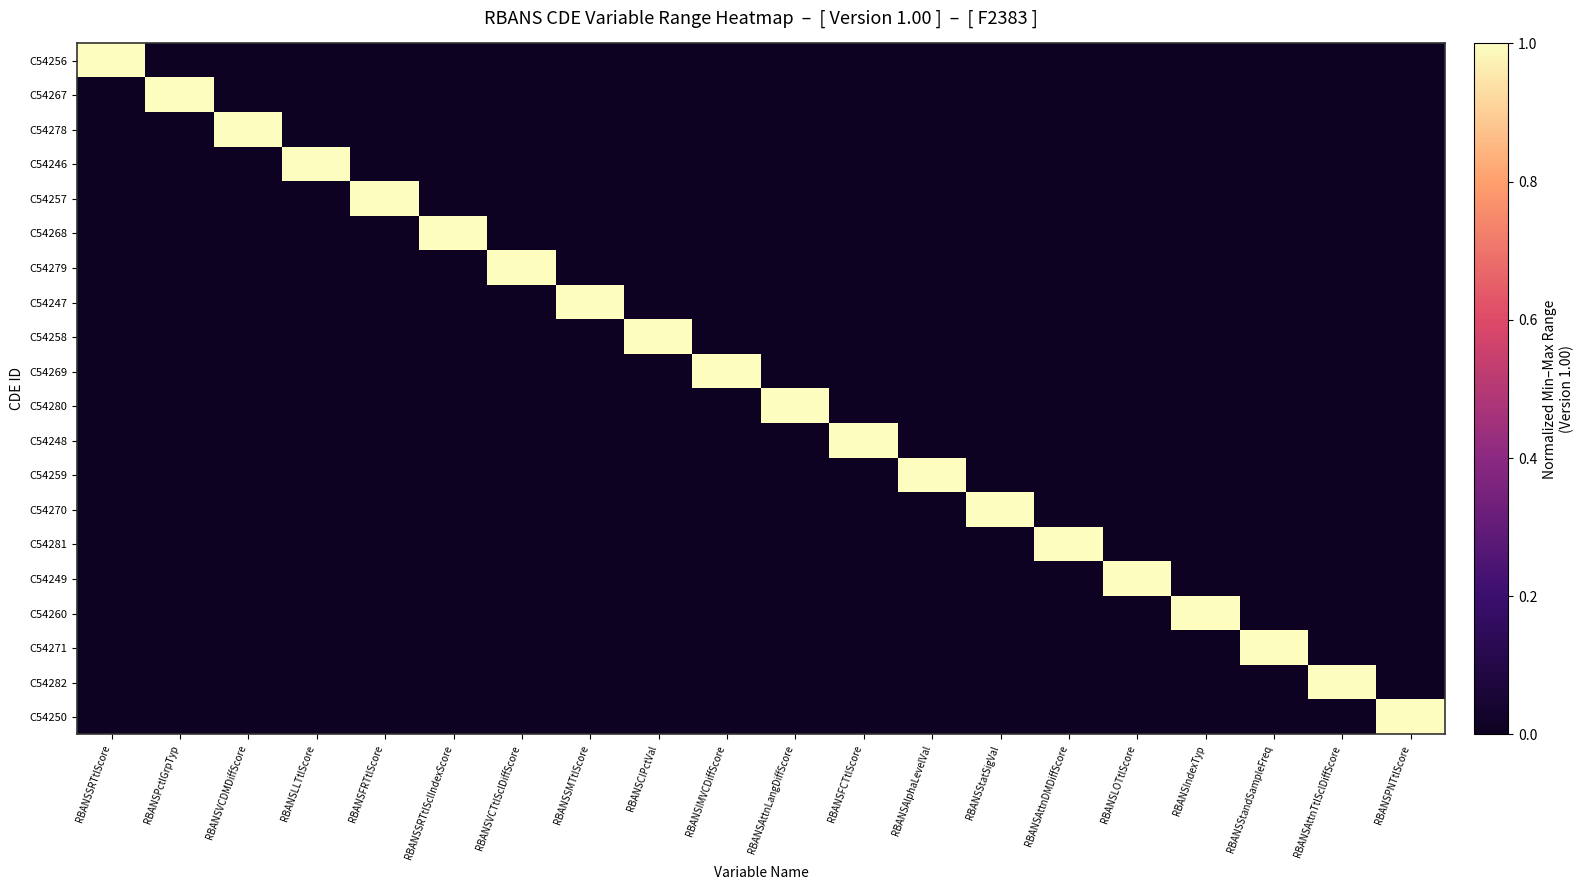

Reading left to right, what are all the values shown in this chart?

C54256: RBANSSRTtlScore=1	RBANSPctlGrpTyp=0	RBANSVCDMDiffScore=0	RBANSLLTtlScore=0	RBANSFRTtlScore=0	RBANSSRTtlSclIndexScore=0	RBANSVCTtlSclDiffScore=0	RBANSSMTtlScore=0	RBANSCIPctVal=0	RBANSIMVCDiffScore=0	RBANSAttnLangDiffScore=0	RBANSFCTtlScore=0	RBANSAlphaLevelVal=0	RBANSStatSigVal=0	RBANSAttnDMDiffScore=0	RBANSLOTtlScore=0	RBANSIndexTyp=0	RBANSStandSampleFreq=0	RBANSAttnTtlSclDiffScore=0	RBANSPNTtlScore=0
C54267: RBANSSRTtlScore=0	RBANSPctlGrpTyp=1	RBANSVCDMDiffScore=0	RBANSLLTtlScore=0	RBANSFRTtlScore=0	RBANSSRTtlSclIndexScore=0	RBANSVCTtlSclDiffScore=0	RBANSSMTtlScore=0	RBANSCIPctVal=0	RBANSIMVCDiffScore=0	RBANSAttnLangDiffScore=0	RBANSFCTtlScore=0	RBANSAlphaLevelVal=0	RBANSStatSigVal=0	RBANSAttnDMDiffScore=0	RBANSLOTtlScore=0	RBANSIndexTyp=0	RBANSStandSampleFreq=0	RBANSAttnTtlSclDiffScore=0	RBANSPNTtlScore=0
C54278: RBANSSRTtlScore=0	RBANSPctlGrpTyp=0	RBANSVCDMDiffScore=1	RBANSLLTtlScore=0	RBANSFRTtlScore=0	RBANSSRTtlSclIndexScore=0	RBANSVCTtlSclDiffScore=0	RBANSSMTtlScore=0	RBANSCIPctVal=0	RBANSIMVCDiffScore=0	RBANSAttnLangDiffScore=0	RBANSFCTtlScore=0	RBANSAlphaLevelVal=0	RBANSStatSigVal=0	RBANSAttnDMDiffScore=0	RBANSLOTtlScore=0	RBANSIndexTyp=0	RBANSStandSampleFreq=0	RBANSAttnTtlSclDiffScore=0	RBANSPNTtlScore=0
C54246: RBANSSRTtlScore=0	RBANSPctlGrpTyp=0	RBANSVCDMDiffScore=0	RBANSLLTtlScore=1	RBANSFRTtlScore=0	RBANSSRTtlSclIndexScore=0	RBANSVCTtlSclDiffScore=0	RBANSSMTtlScore=0	RBANSCIPctVal=0	RBANSIMVCDiffScore=0	RBANSAttnLangDiffScore=0	RBANSFCTtlScore=0	RBANSAlphaLevelVal=0	RBANSStatSigVal=0	RBANSAttnDMDiffScore=0	RBANSLOTtlScore=0	RBANSIndexTyp=0	RBANSStandSampleFreq=0	RBANSAttnTtlSclDiffScore=0	RBANSPNTtlScore=0
C54257: RBANSSRTtlScore=0	RBANSPctlGrpTyp=0	RBANSVCDMDiffScore=0	RBANSLLTtlScore=0	RBANSFRTtlScore=1	RBANSSRTtlSclIndexScore=0	RBANSVCTtlSclDiffScore=0	RBANSSMTtlScore=0	RBANSCIPctVal=0	RBANSIMVCDiffScore=0	RBANSAttnLangDiffScore=0	RBANSFCTtlScore=0	RBANSAlphaLevelVal=0	RBANSStatSigVal=0	RBANSAttnDMDiffScore=0	RBANSLOTtlScore=0	RBANSIndexTyp=0	RBANSStandSampleFreq=0	RBANSAttnTtlSclDiffScore=0	RBANSPNTtlScore=0
C54268: RBANSSRTtlScore=0	RBANSPctlGrpTyp=0	RBANSVCDMDiffScore=0	RBANSLLTtlScore=0	RBANSFRTtlScore=0	RBANSSRTtlSclIndexScore=1	RBANSVCTtlSclDiffScore=0	RBANSSMTtlScore=0	RBANSCIPctVal=0	RBANSIMVCDiffScore=0	RBANSAttnLangDiffScore=0	RBANSFCTtlScore=0	RBANSAlphaLevelVal=0	RBANSStatSigVal=0	RBANSAttnDMDiffScore=0	RBANSLOTtlScore=0	RBANSIndexTyp=0	RBANSStandSampleFreq=0	RBANSAttnTtlSclDiffScore=0	RBANSPNTtlScore=0
C54279: RBANSSRTtlScore=0	RBANSPctlGrpTyp=0	RBANSVCDMDiffScore=0	RBANSLLTtlScore=0	RBANSFRTtlScore=0	RBANSSRTtlSclIndexScore=0	RBANSVCTtlSclDiffScore=1	RBANSSMTtlScore=0	RBANSCIPctVal=0	RBANSIMVCDiffScore=0	RBANSAttnLangDiffScore=0	RBANSFCTtlScore=0	RBANSAlphaLevelVal=0	RBANSStatSigVal=0	RBANSAttnDMDiffScore=0	RBANSLOTtlScore=0	RBANSIndexTyp=0	RBANSStandSampleFreq=0	RBANSAttnTtlSclDiffScore=0	RBANSPNTtlScore=0
C54247: RBANSSRTtlScore=0	RBANSPctlGrpTyp=0	RBANSVCDMDiffScore=0	RBANSLLTtlScore=0	RBANSFRTtlScore=0	RBANSSRTtlSclIndexScore=0	RBANSVCTtlSclDiffScore=0	RBANSSMTtlScore=1	RBANSCIPctVal=0	RBANSIMVCDiffScore=0	RBANSAttnLangDiffScore=0	RBANSFCTtlScore=0	RBANSAlphaLevelVal=0	RBANSStatSigVal=0	RBANSAttnDMDiffScore=0	RBANSLOTtlScore=0	RBANSIndexTyp=0	RBANSStandSampleFreq=0	RBANSAttnTtlSclDiffScore=0	RBANSPNTtlScore=0
C54258: RBANSSRTtlScore=0	RBANSPctlGrpTyp=0	RBANSVCDMDiffScore=0	RBANSLLTtlScore=0	RBANSFRTtlScore=0	RBANSSRTtlSclIndexScore=0	RBANSVCTtlSclDiffScore=0	RBANSSMTtlScore=0	RBANSCIPctVal=1	RBANSIMVCDiffScore=0	RBANSAttnLangDiffScore=0	RBANSFCTtlScore=0	RBANSAlphaLevelVal=0	RBANSStatSigVal=0	RBANSAttnDMDiffScore=0	RBANSLOTtlScore=0	RBANSIndexTyp=0	RBANSStandSampleFreq=0	RBANSAttnTtlSclDiffScore=0	RBANSPNTtlScore=0
C54269: RBANSSRTtlScore=0	RBANSPctlGrpTyp=0	RBANSVCDMDiffScore=0	RBANSLLTtlScore=0	RBANSFRTtlScore=0	RBANSSRTtlSclIndexScore=0	RBANSVCTtlSclDiffScore=0	RBANSSMTtlScore=0	RBANSCIPctVal=0	RBANSIMVCDiffScore=1	RBANSAttnLangDiffScore=0	RBANSFCTtlScore=0	RBANSAlphaLevelVal=0	RBANSStatSigVal=0	RBANSAttnDMDiffScore=0	RBANSLOTtlScore=0	RBANSIndexTyp=0	RBANSStandSampleFreq=0	RBANSAttnTtlSclDiffScore=0	RBANSPNTtlScore=0
C54280: RBANSSRTtlScore=0	RBANSPctlGrpTyp=0	RBANSVCDMDiffScore=0	RBANSLLTtlScore=0	RBANSFRTtlScore=0	RBANSSRTtlSclIndexScore=0	RBANSVCTtlSclDiffScore=0	RBANSSMTtlScore=0	RBANSCIPctVal=0	RBANSIMVCDiffScore=0	RBANSAttnLangDiffScore=1	RBANSFCTtlScore=0	RBANSAlphaLevelVal=0	RBANSStatSigVal=0	RBANSAttnDMDiffScore=0	RBANSLOTtlScore=0	RBANSIndexTyp=0	RBANSStandSampleFreq=0	RBANSAttnTtlSclDiffScore=0	RBANSPNTtlScore=0
C54248: RBANSSRTtlScore=0	RBANSPctlGrpTyp=0	RBANSVCDMDiffScore=0	RBANSLLTtlScore=0	RBANSFRTtlScore=0	RBANSSRTtlSclIndexScore=0	RBANSVCTtlSclDiffScore=0	RBANSSMTtlScore=0	RBANSCIPctVal=0	RBANSIMVCDiffScore=0	RBANSAttnLangDiffScore=0	RBANSFCTtlScore=1	RBANSAlphaLevelVal=0	RBANSStatSigVal=0	RBANSAttnDMDiffScore=0	RBANSLOTtlScore=0	RBANSIndexTyp=0	RBANSStandSampleFreq=0	RBANSAttnTtlSclDiffScore=0	RBANSPNTtlScore=0
C54259: RBANSSRTtlScore=0	RBANSPctlGrpTyp=0	RBANSVCDMDiffScore=0	RBANSLLTtlScore=0	RBANSFRTtlScore=0	RBANSSRTtlSclIndexScore=0	RBANSVCTtlSclDiffScore=0	RBANSSMTtlScore=0	RBANSCIPctVal=0	RBANSIMVCDiffScore=0	RBANSAttnLangDiffScore=0	RBANSFCTtlScore=0	RBANSAlphaLevelVal=1	RBANSStatSigVal=0	RBANSAttnDMDiffScore=0	RBANSLOTtlScore=0	RBANSIndexTyp=0	RBANSStandSampleFreq=0	RBANSAttnTtlSclDiffScore=0	RBANSPNTtlScore=0
C54270: RBANSSRTtlScore=0	RBANSPctlGrpTyp=0	RBANSVCDMDiffScore=0	RBANSLLTtlScore=0	RBANSFRTtlScore=0	RBANSSRTtlSclIndexScore=0	RBANSVCTtlSclDiffScore=0	RBANSSMTtlScore=0	RBANSCIPctVal=0	RBANSIMVCDiffScore=0	RBANSAttnLangDiffScore=0	RBANSFCTtlScore=0	RBANSAlphaLevelVal=0	RBANSStatSigVal=1	RBANSAttnDMDiffScore=0	RBANSLOTtlScore=0	RBANSIndexTyp=0	RBANSStandSampleFreq=0	RBANSAttnTtlSclDiffScore=0	RBANSPNTtlScore=0
C54281: RBANSSRTtlScore=0	RBANSPctlGrpTyp=0	RBANSVCDMDiffScore=0	RBANSLLTtlScore=0	RBANSFRTtlScore=0	RBANSSRTtlSclIndexScore=0	RBANSVCTtlSclDiffScore=0	RBANSSMTtlScore=0	RBANSCIPctVal=0	RBANSIMVCDiffScore=0	RBANSAttnLangDiffScore=0	RBANSFCTtlScore=0	RBANSAlphaLevelVal=0	RBANSStatSigVal=0	RBANSAttnDMDiffScore=1	RBANSLOTtlScore=0	RBANSIndexTyp=0	RBANSStandSampleFreq=0	RBANSAttnTtlSclDiffScore=0	RBANSPNTtlScore=0
C54249: RBANSSRTtlScore=0	RBANSPctlGrpTyp=0	RBANSVCDMDiffScore=0	RBANSLLTtlScore=0	RBANSFRTtlScore=0	RBANSSRTtlSclIndexScore=0	RBANSVCTtlSclDiffScore=0	RBANSSMTtlScore=0	RBANSCIPctVal=0	RBANSIMVCDiffScore=0	RBANSAttnLangDiffScore=0	RBANSFCTtlScore=0	RBANSAlphaLevelVal=0	RBANSStatSigVal=0	RBANSAttnDMDiffScore=0	RBANSLOTtlScore=1	RBANSIndexTyp=0	RBANSStandSampleFreq=0	RBANSAttnTtlSclDiffScore=0	RBANSPNTtlScore=0
C54260: RBANSSRTtlScore=0	RBANSPctlGrpTyp=0	RBANSVCDMDiffScore=0	RBANSLLTtlScore=0	RBANSFRTtlScore=0	RBANSSRTtlSclIndexScore=0	RBANSVCTtlSclDiffScore=0	RBANSSMTtlScore=0	RBANSCIPctVal=0	RBANSIMVCDiffScore=0	RBANSAttnLangDiffScore=0	RBANSFCTtlScore=0	RBANSAlphaLevelVal=0	RBANSStatSigVal=0	RBANSAttnDMDiffScore=0	RBANSLOTtlScore=0	RBANSIndexTyp=1	RBANSStandSampleFreq=0	RBANSAttnTtlSclDiffScore=0	RBANSPNTtlScore=0
C54271: RBANSSRTtlScore=0	RBANSPctlGrpTyp=0	RBANSVCDMDiffScore=0	RBANSLLTtlScore=0	RBANSFRTtlScore=0	RBANSSRTtlSclIndexScore=0	RBANSVCTtlSclDiffScore=0	RBANSSMTtlScore=0	RBANSCIPctVal=0	RBANSIMVCDiffScore=0	RBANSAttnLangDiffScore=0	RBANSFCTtlScore=0	RBANSAlphaLevelVal=0	RBANSStatSigVal=0	RBANSAttnDMDiffScore=0	RBANSLOTtlScore=0	RBANSIndexTyp=0	RBANSStandSampleFreq=1	RBANSAttnTtlSclDiffScore=0	RBANSPNTtlScore=0
C54282: RBANSSRTtlScore=0	RBANSPctlGrpTyp=0	RBANSVCDMDiffScore=0	RBANSLLTtlScore=0	RBANSFRTtlScore=0	RBANSSRTtlSclIndexScore=0	RBANSVCTtlSclDiffScore=0	RBANSSMTtlScore=0	RBANSCIPctVal=0	RBANSIMVCDiffScore=0	RBANSAttnLangDiffScore=0	RBANSFCTtlScore=0	RBANSAlphaLevelVal=0	RBANSStatSigVal=0	RBANSAttnDMDiffScore=0	RBANSLOTtlScore=0	RBANSIndexTyp=0	RBANSStandSampleFreq=0	RBANSAttnTtlSclDiffScore=1	RBANSPNTtlScore=0
C54250: RBANSSRTtlScore=0	RBANSPctlGrpTyp=0	RBANSVCDMDiffScore=0	RBANSLLTtlScore=0	RBANSFRTtlScore=0	RBANSSRTtlSclIndexScore=0	RBANSVCTtlSclDiffScore=0	RBANSSMTtlScore=0	RBANSCIPctVal=0	RBANSIMVCDiffScore=0	RBANSAttnLangDiffScore=0	RBANSFCTtlScore=0	RBANSAlphaLevelVal=0	RBANSStatSigVal=0	RBANSAttnDMDiffScore=0	RBANSLOTtlScore=0	RBANSIndexTyp=0	RBANSStandSampleFreq=0	RBANSAttnTtlSclDiffScore=0	RBANSPNTtlScore=1